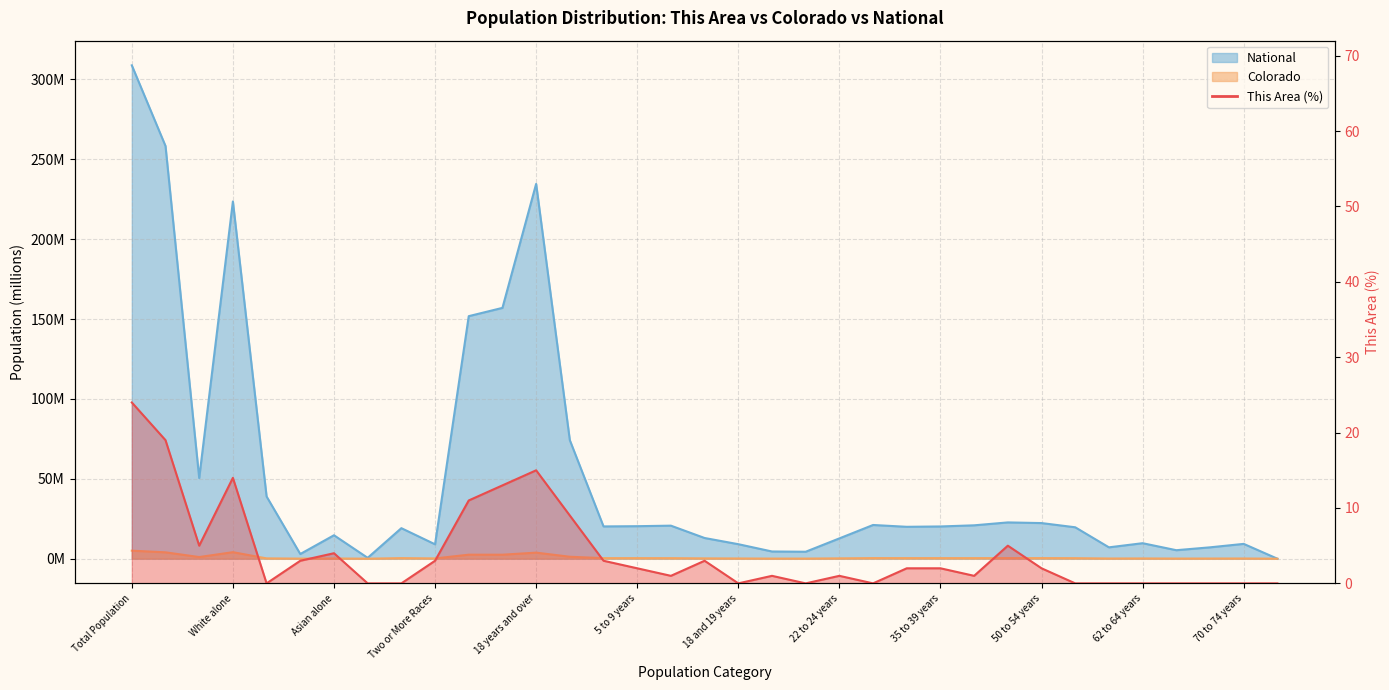

What is the difference between the This Area values at Not Hispanic or Latino and Native Hawaiian and Other Pacific?

19.0